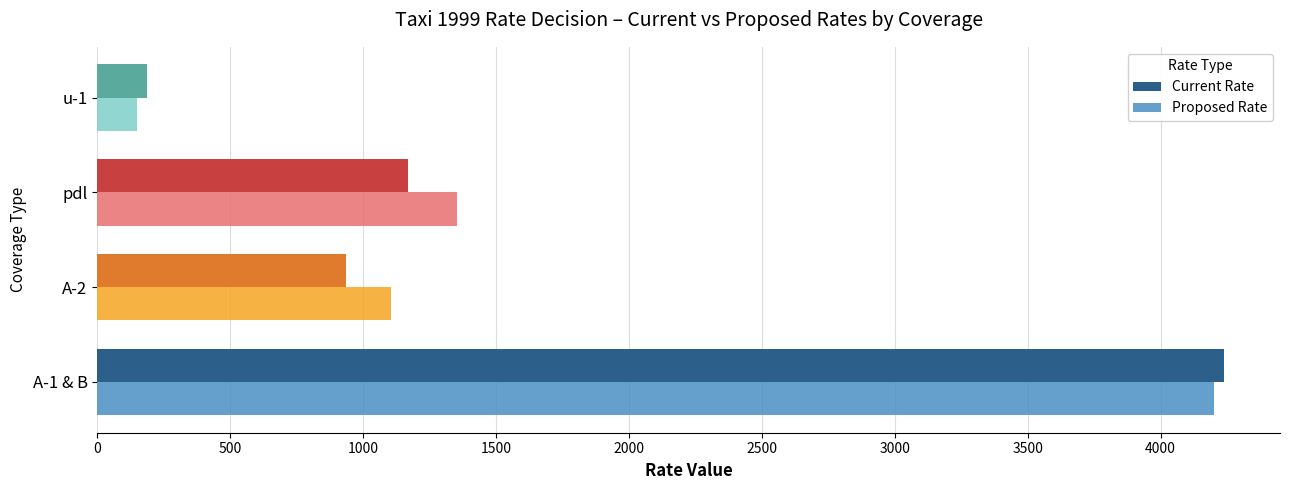

Which series has the widest spread of values?

Proposed Rate